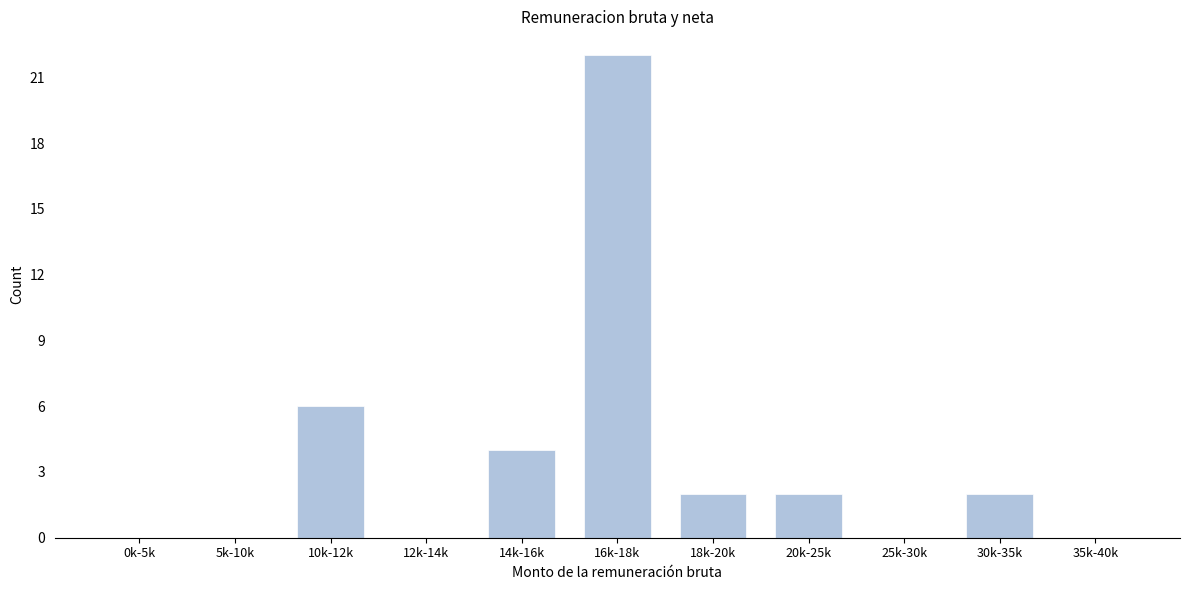

Reading left to right, list all the values displayed in this chart.

0k-5k=0	5k-10k=0	10k-12k=6	12k-14k=0	14k-16k=4	16k-18k=22	18k-20k=2	20k-25k=2	25k-30k=0	30k-35k=2	35k-40k=0